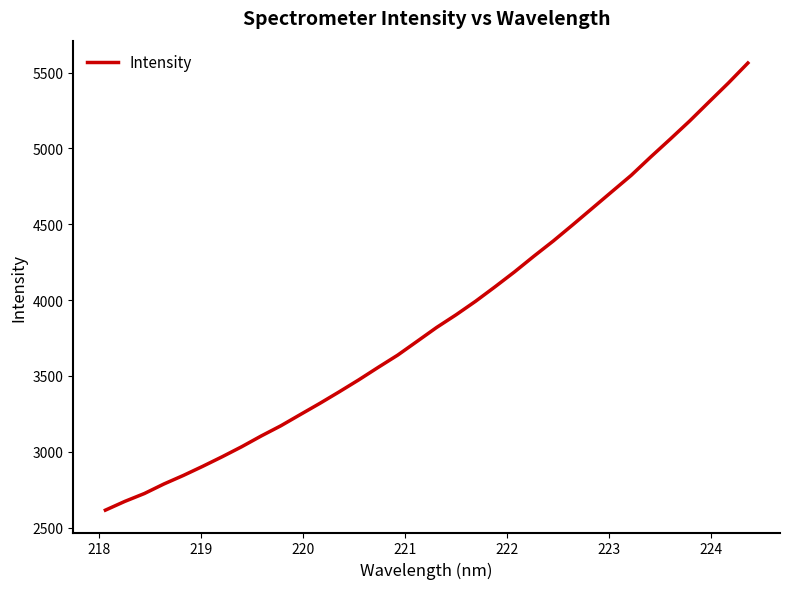

What is the difference between the maximum and minimum values?

2947.7